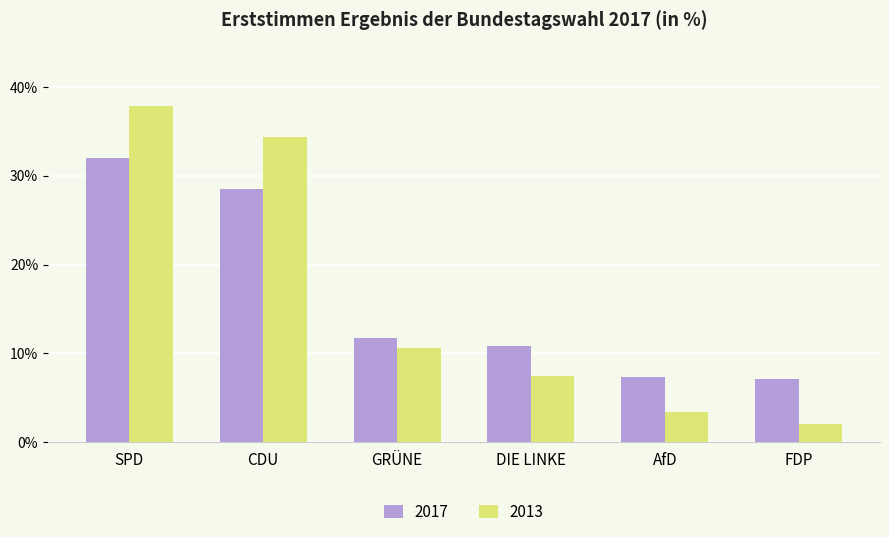

Rank the series by their maximum value, from highest to lowest.

2013, 2017